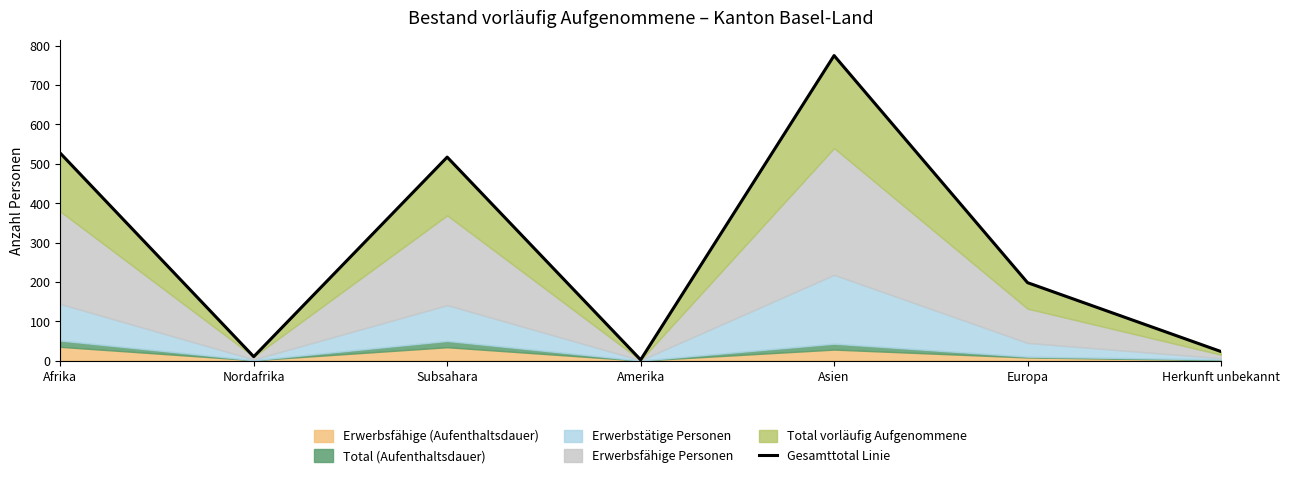

Which category has the highest value across all series?

Asien